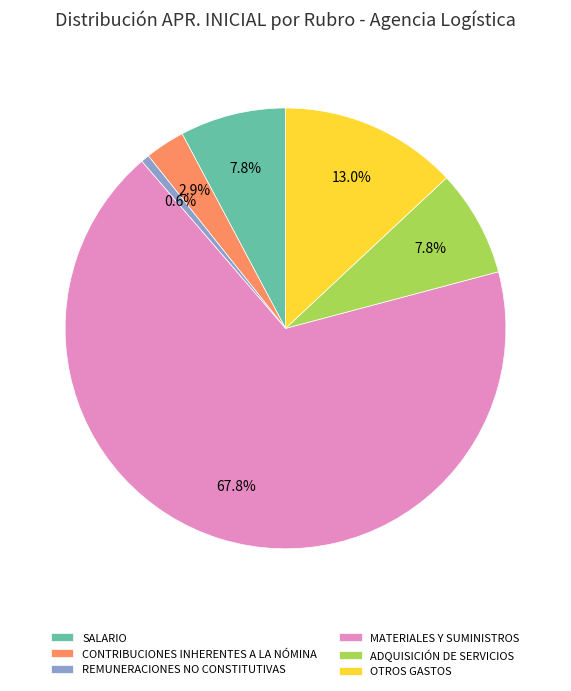

Which slice is the largest?

MATERIALES Y SUMINISTROS